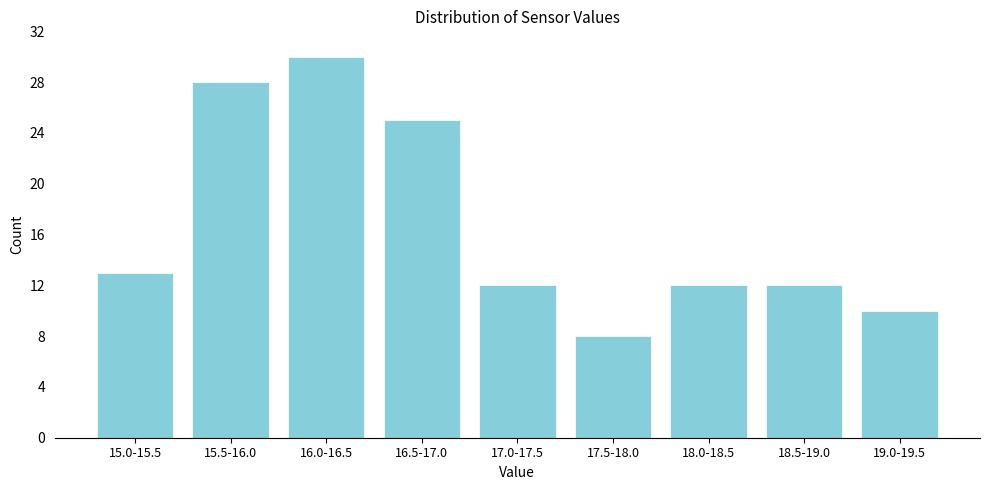

Reading right to left, transcribe all the data shown in this chart.

10	12	12	8	12	25	30	28	13